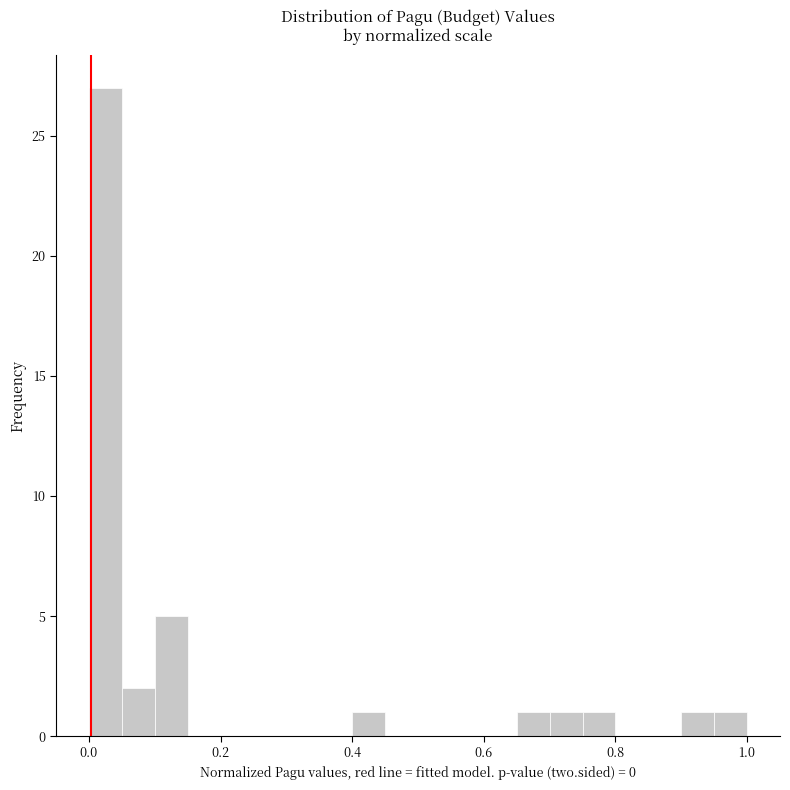

Read against the x-axis, roughly where is the centre of the tallest bar?

0.02